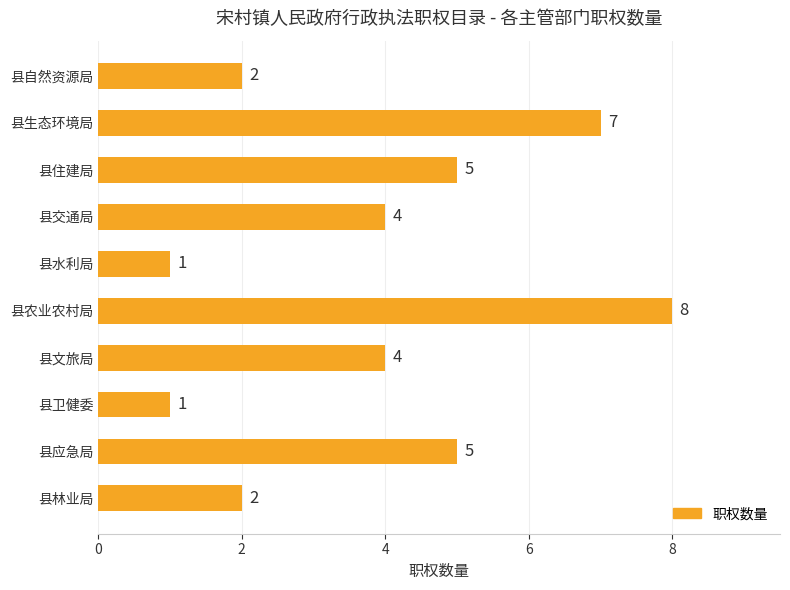

How many values are between 2 and 5?

6